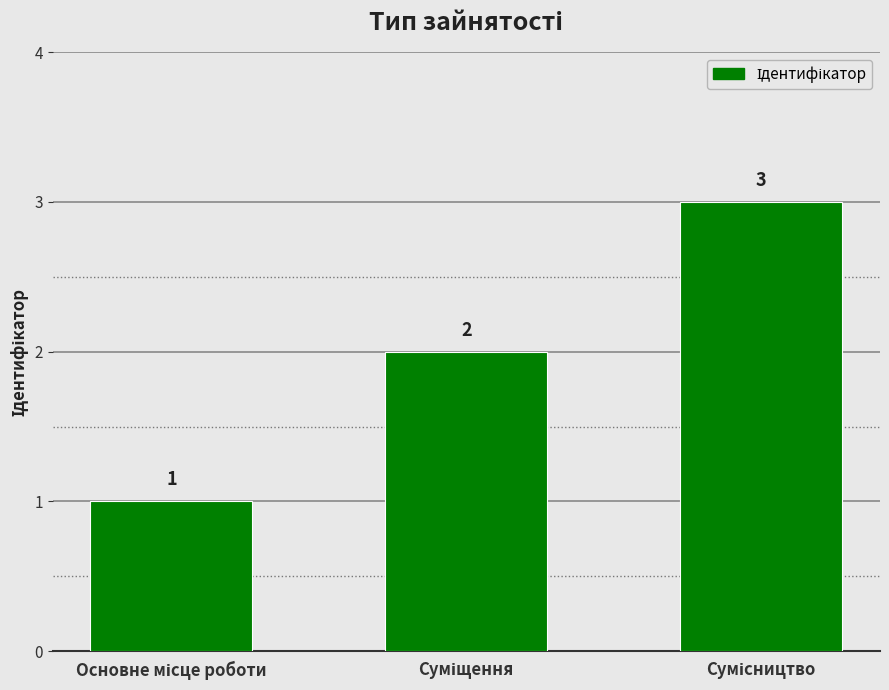

Count the values in the range 1 to 3.

3